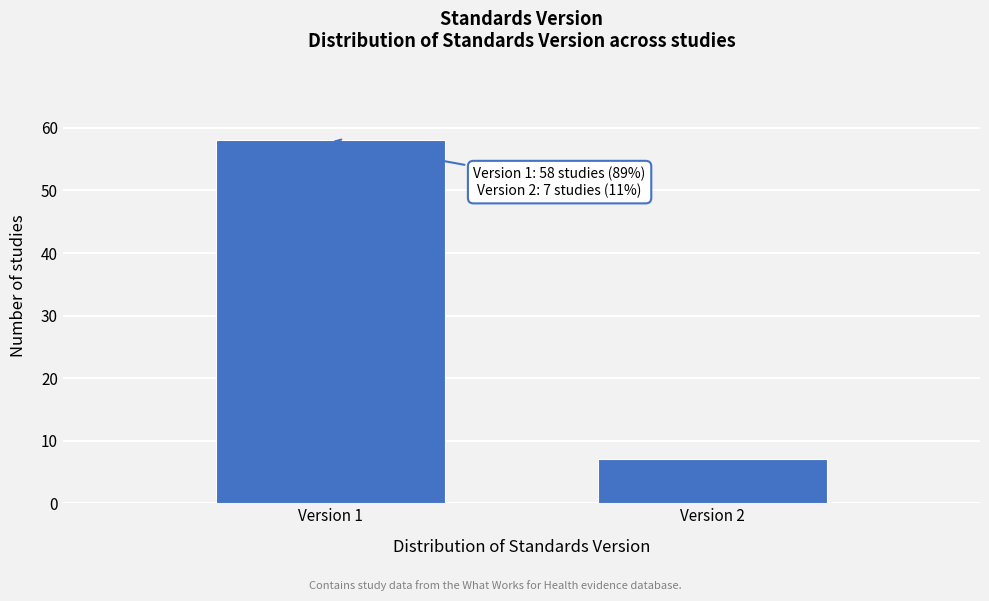

Reading left to right, what are all the values shown in this chart?

Version 1=58	Version 2=7